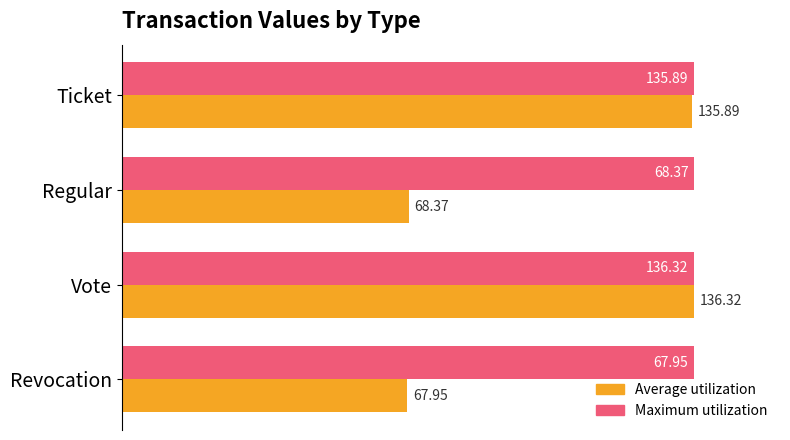

Count the number of categories in the chart.

4